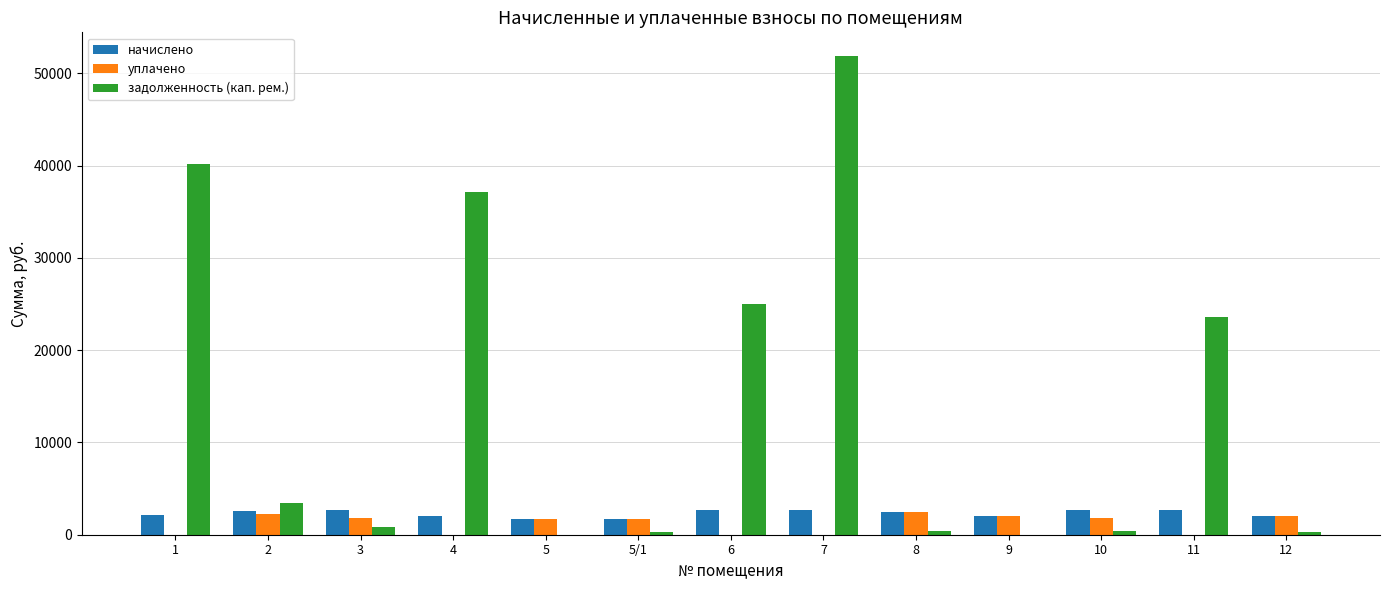

What are all the series names shown in the legend?

начислено, уплачено, задолженность (кап. рем.)